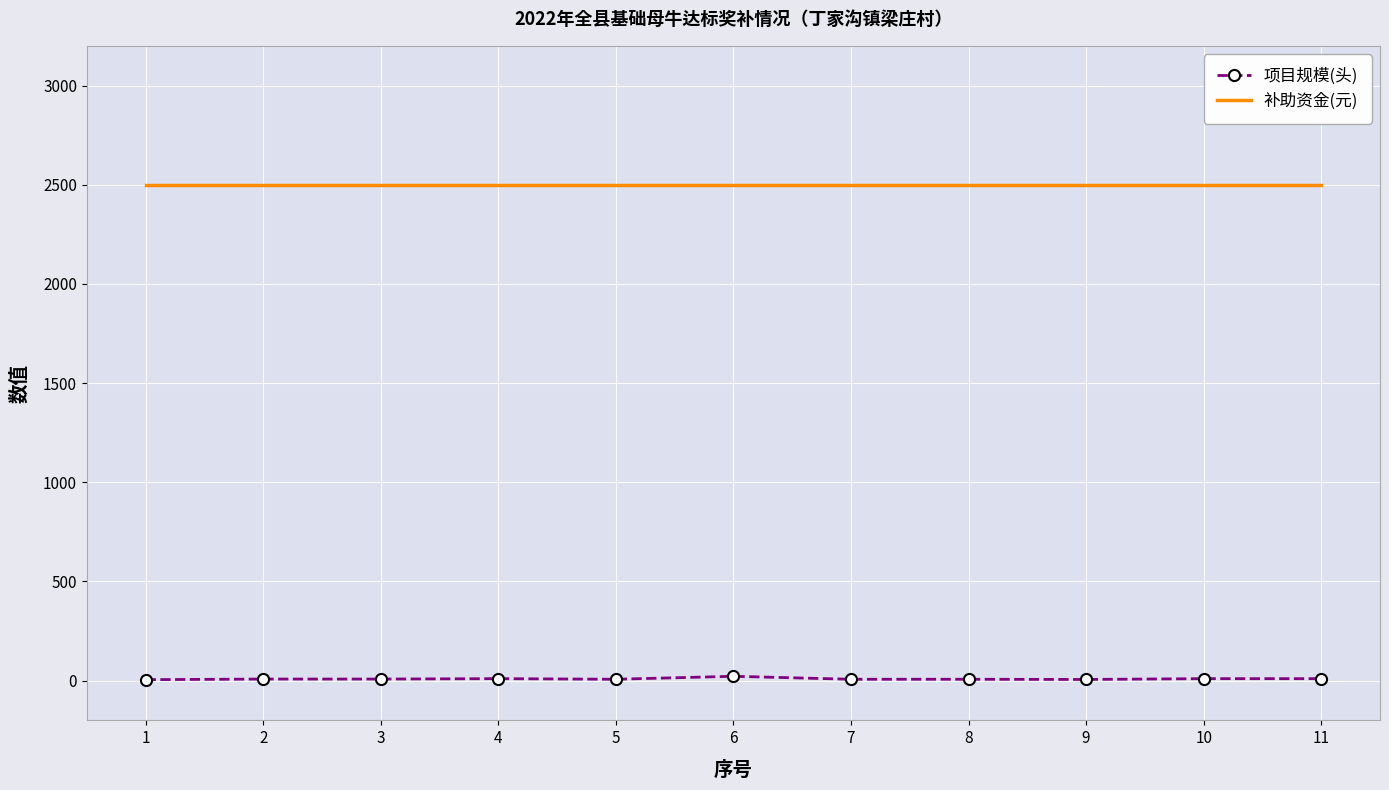

What is the difference between the highest and lowest values at 7?

2493